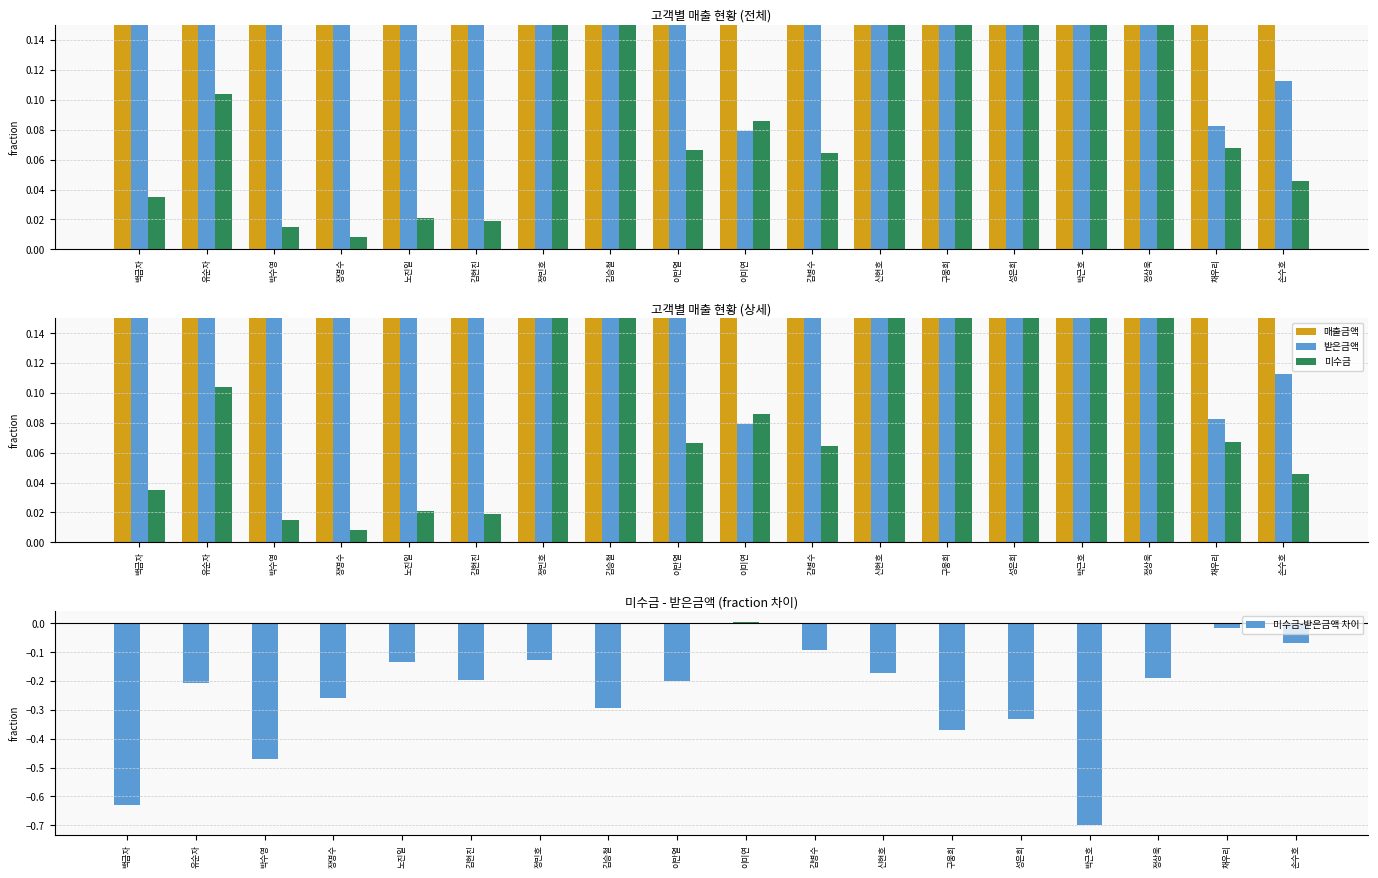

List the series in order of their overall mean, highest first.

매출금액, 받은금액, 미수금, 미수금-받은금액 차이